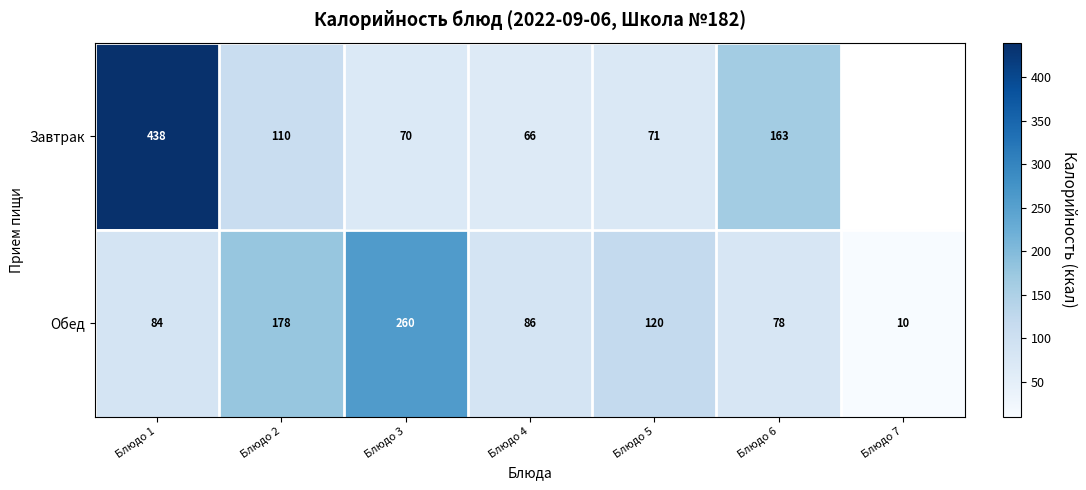

Where is Обед nearest to the value 135?

Блюдо 5